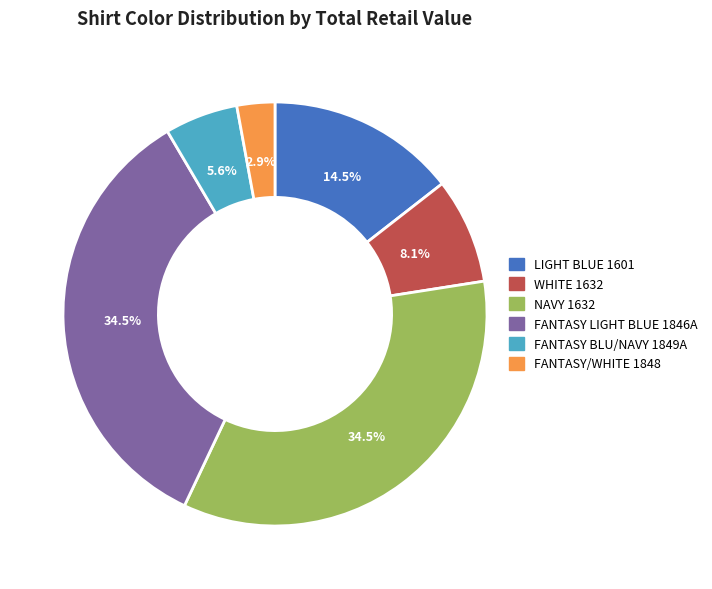

What is the ratio of the value at LIGHT BLUE 1601 to the value at NAVY 1632?

0.4